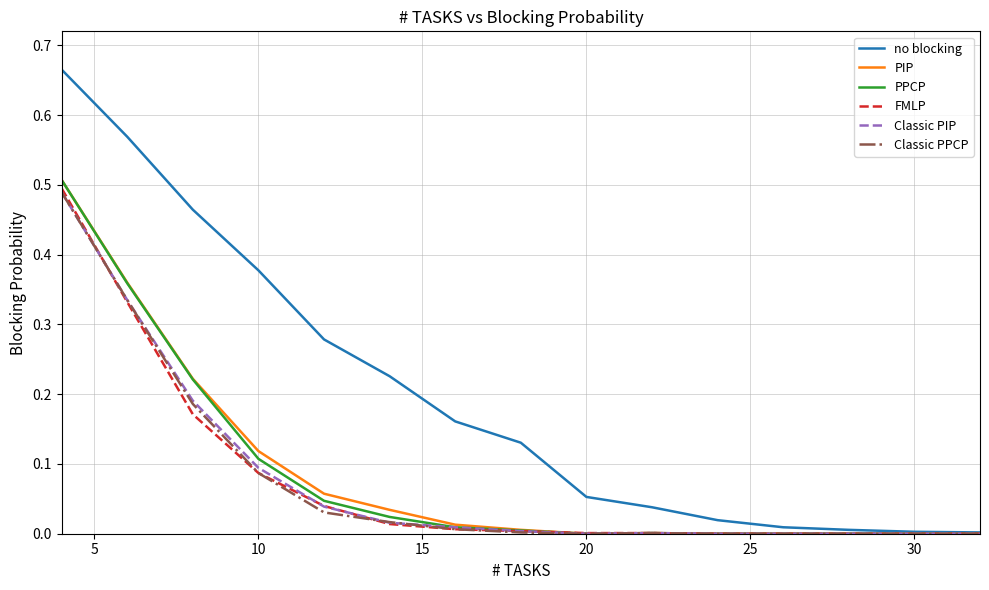

Count the number of categories in the chart.

15